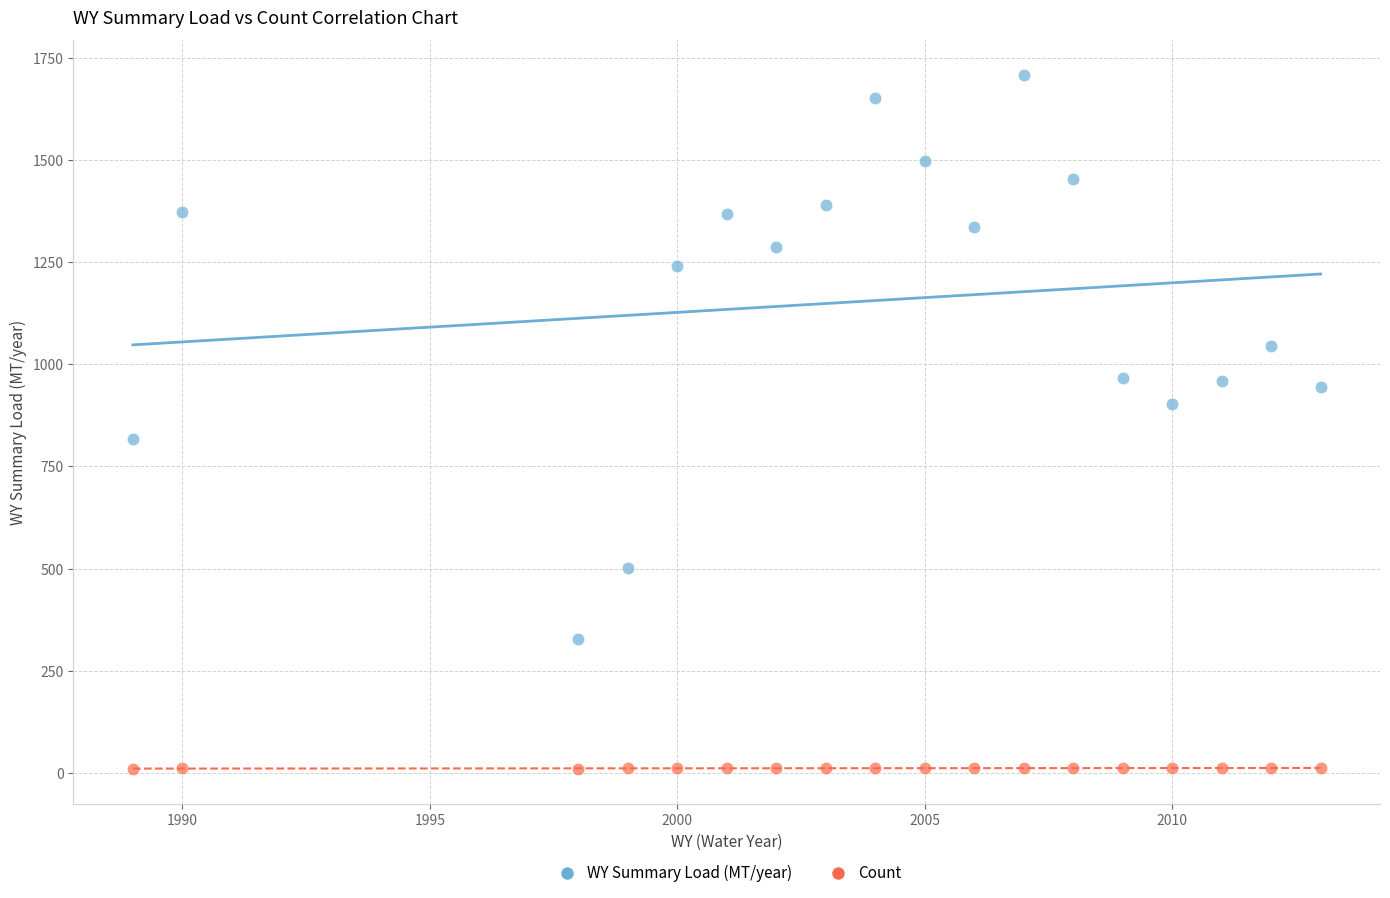

Which series has the widest spread of Y values?

WY Summary Load (MT/year)